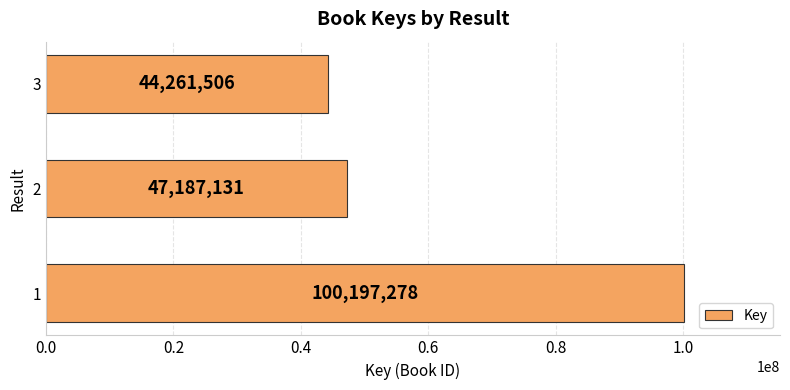

How many series are shown in this chart?

1